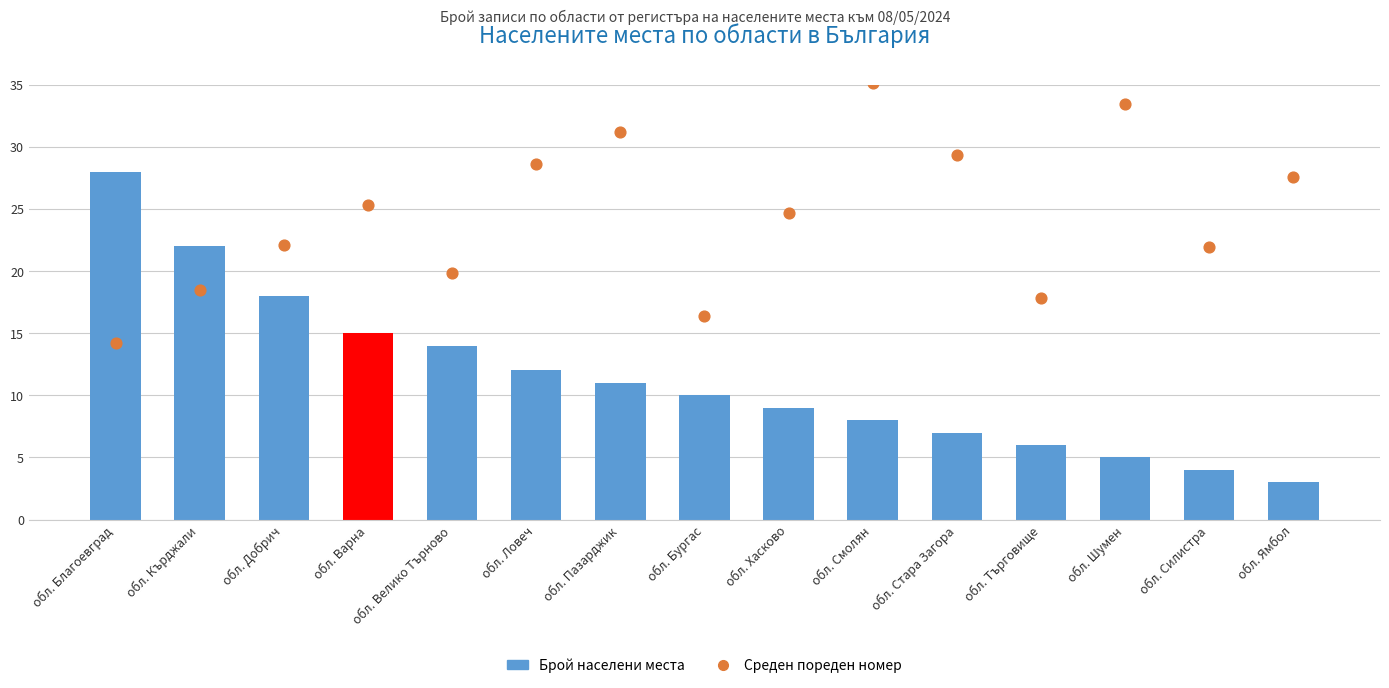

Which series contains the lowest Y value?

Брой населени места